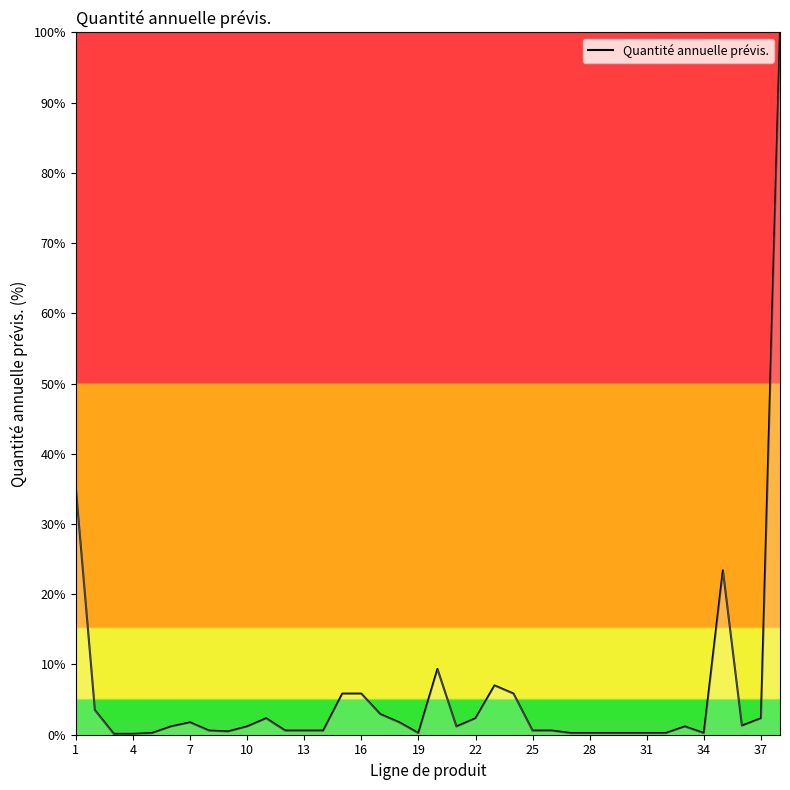

What is the greatest value displayed?

100.0